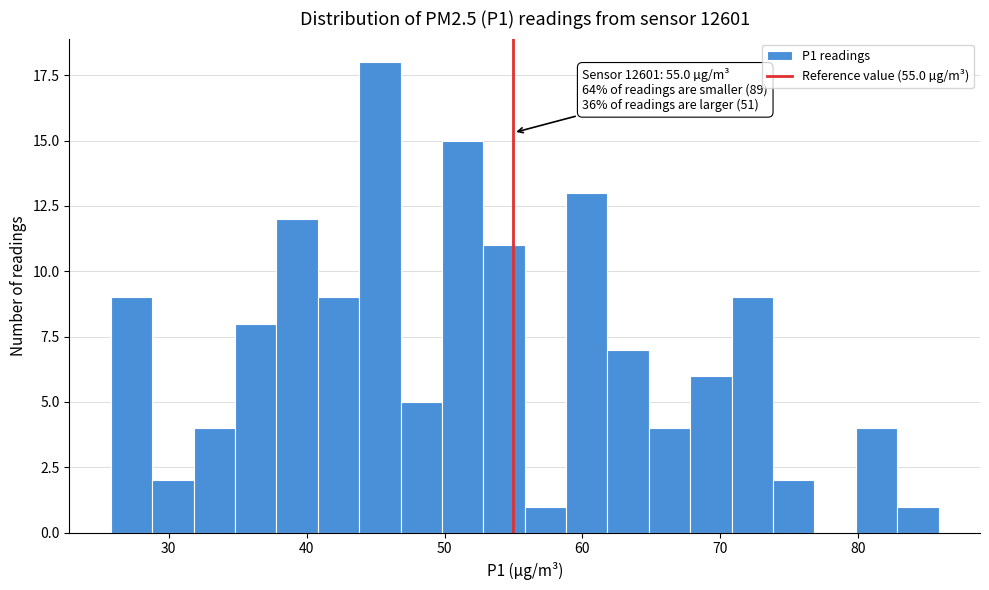

Read against the x-axis, roughly where is the centre of the tallest bar?

45